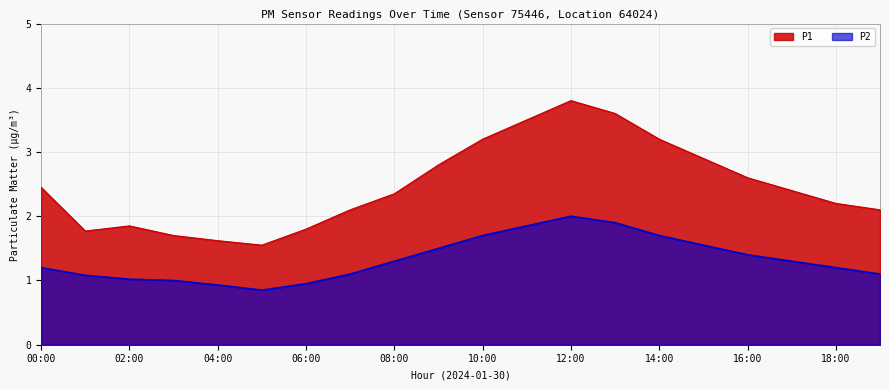

At which label does P1 first exceed 2?

00:00